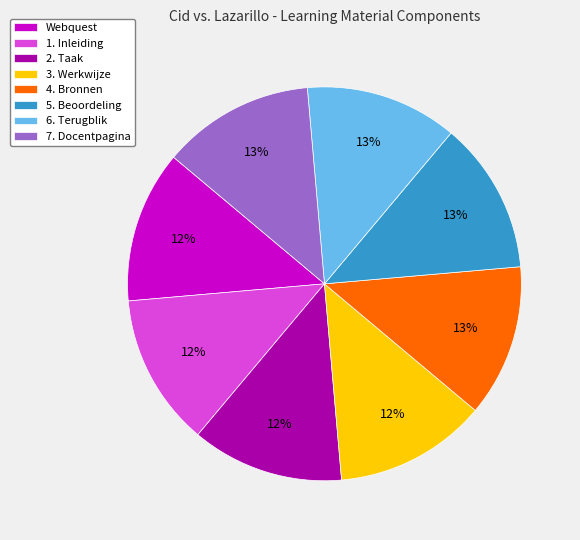

To the nearest percent, what is the average slice percentage?

12%